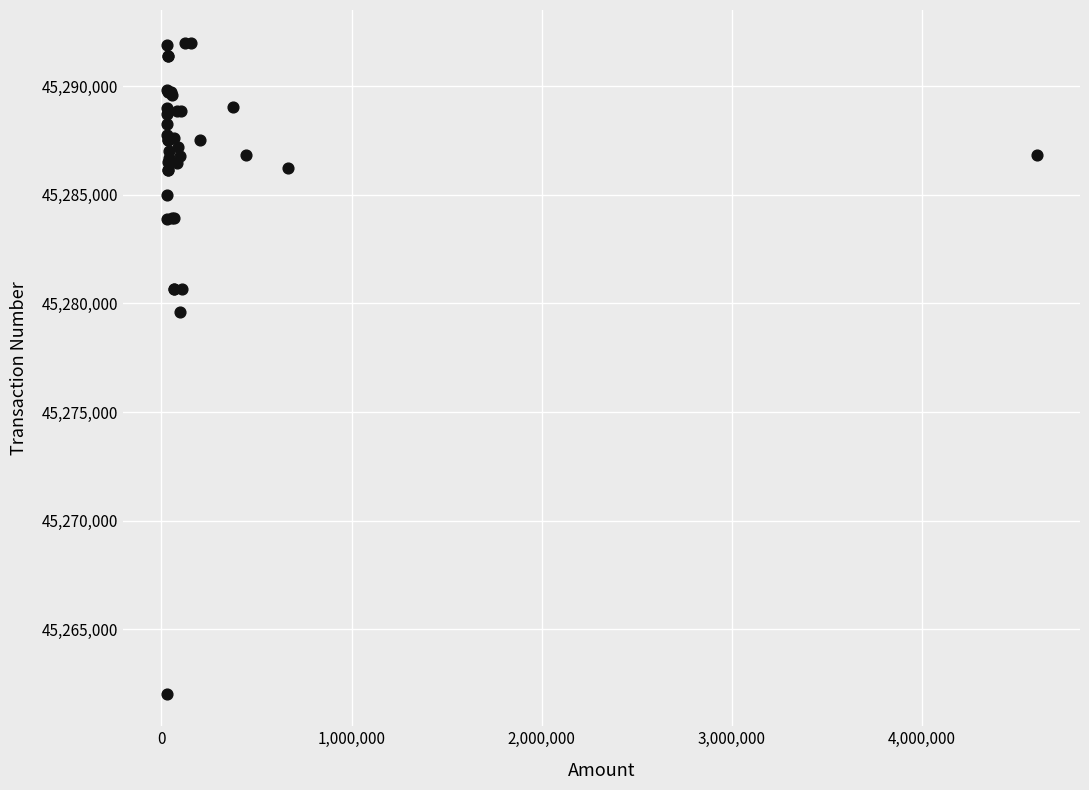

What Y value in the scatter plot is closest to 45277024?

45279604